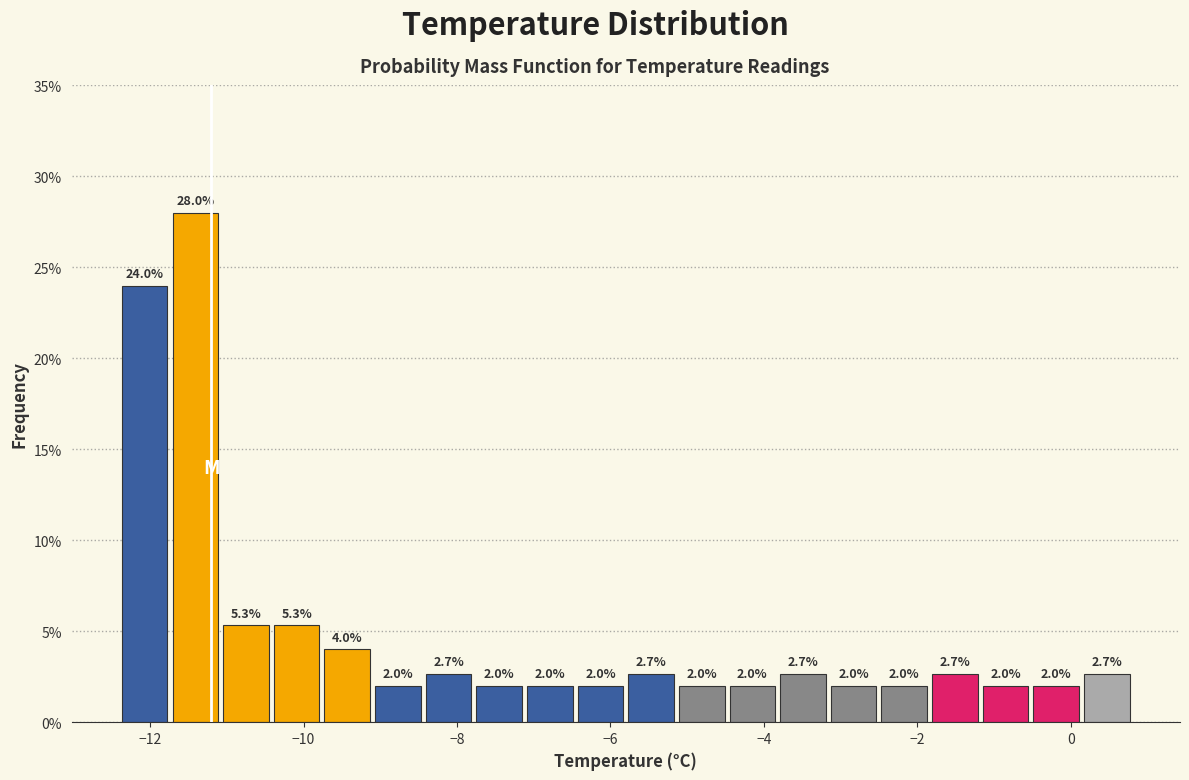

Read against the x-axis, roughly where is the centre of the tallest bar?

-11.4